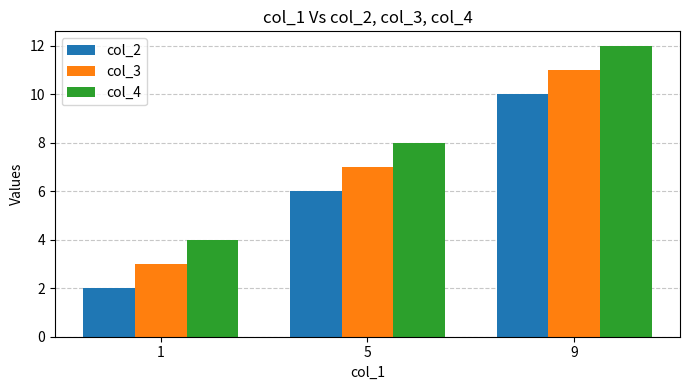

Are the bars grouped side by side (vs. stacked)?

Yes